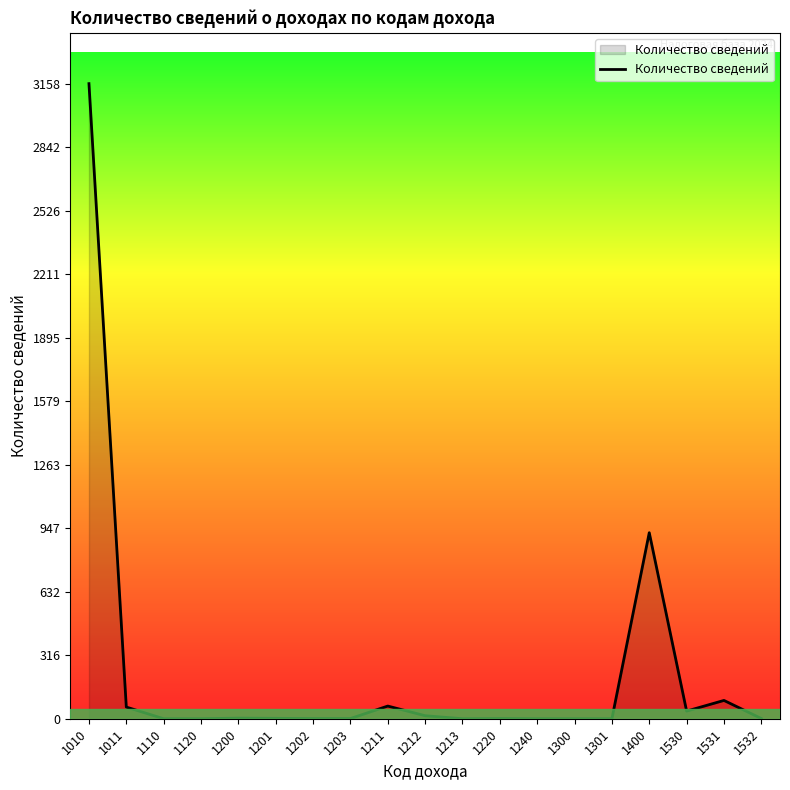

What is the sum of the values at 1010 and 1202?

3159